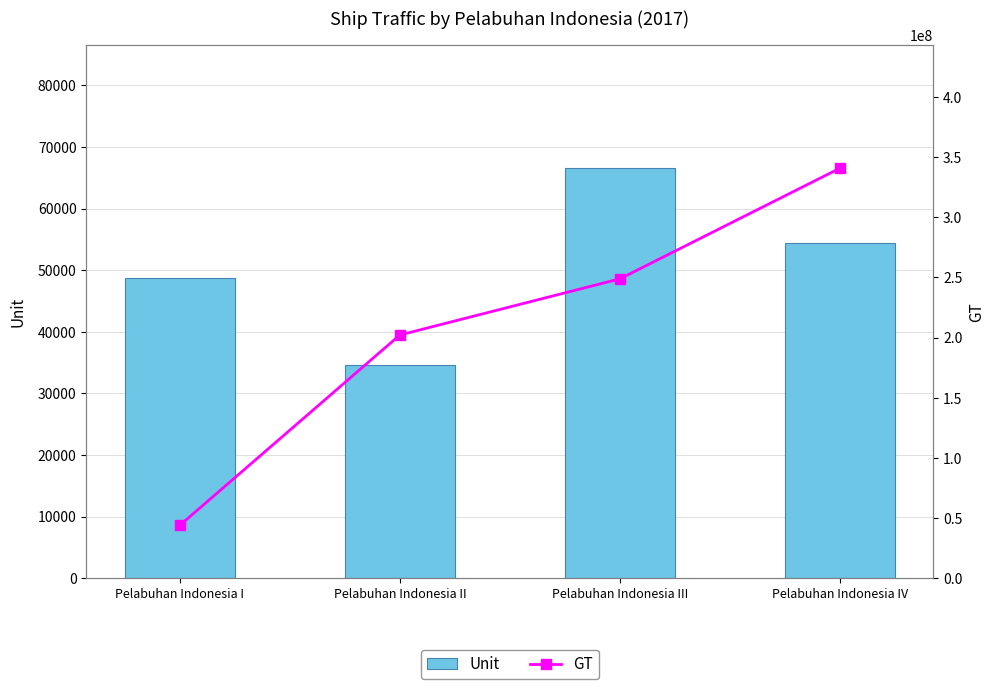

What is the value of the Unit bar at the 3rd from the left?

66547